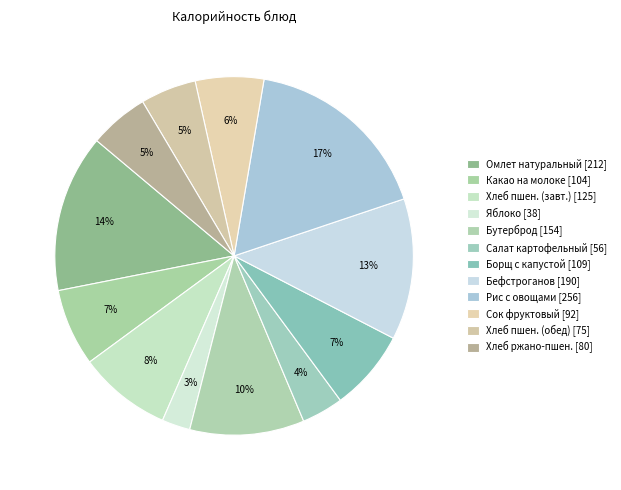

How many slices are in this pie chart?

12